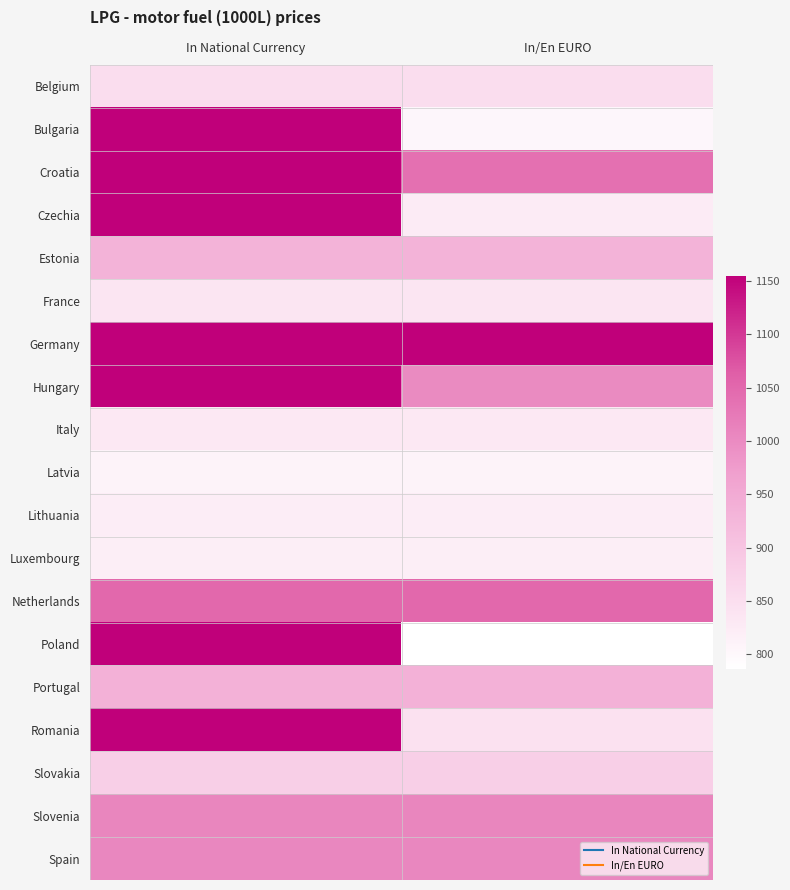

Rank the series by their maximum value, from highest to lowest.

Hungary, Czechia, Croatia, Romania, Poland, Bulgaria, Germany, Netherlands, Slovenia, Spain, Portugal, Estonia, Slovakia, Belgium, France, Italy, Lithuania, Luxembourg, Latvia